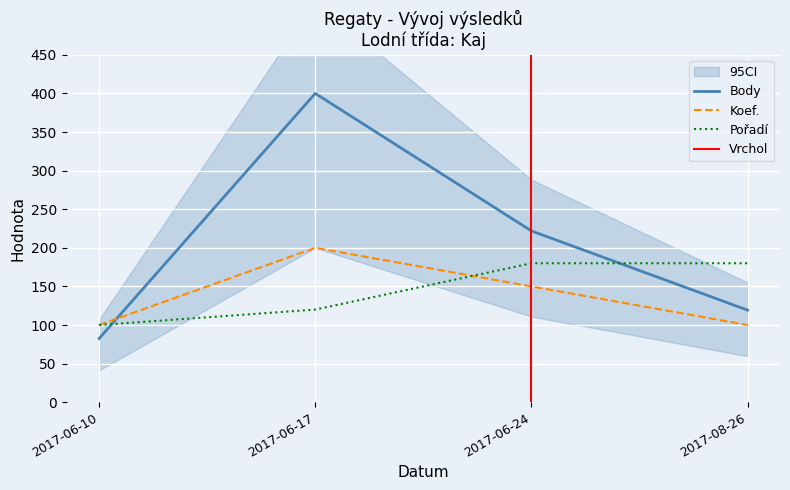

What is the difference between the maximum and minimum values in the Pořadí series?

80.0